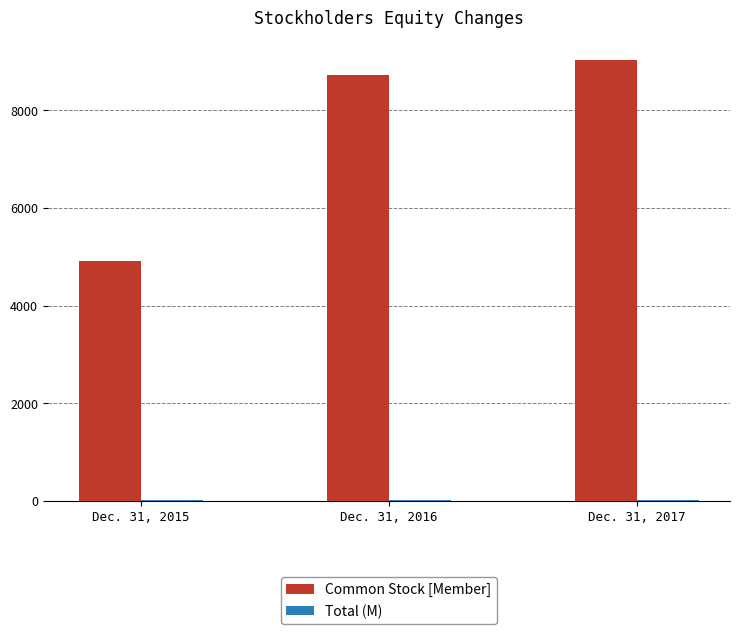

At which label is Common Stock [Member] closest to 6974?

Dec. 31, 2016